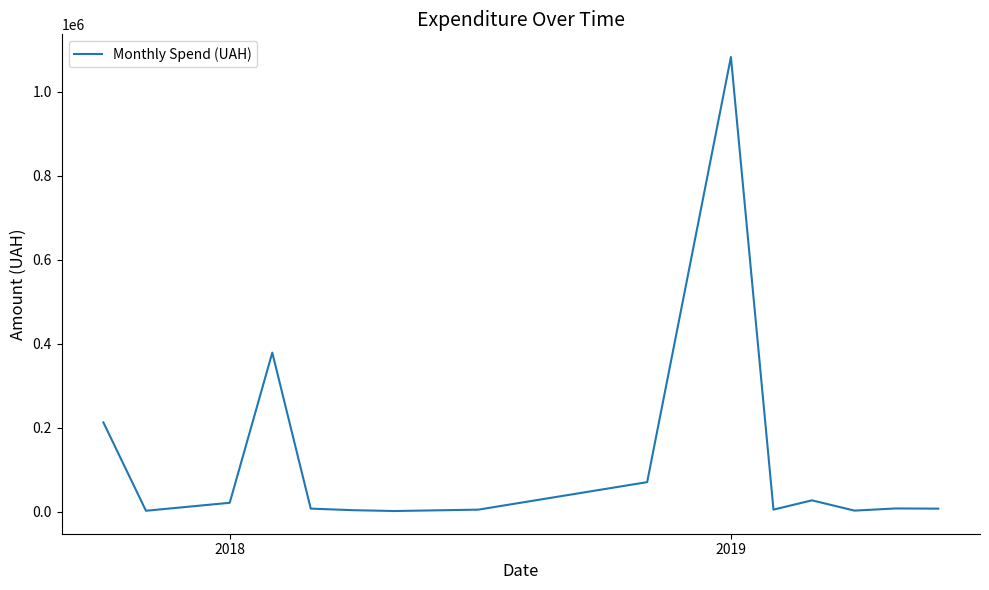

What is the greatest value displayed?

1082927.1